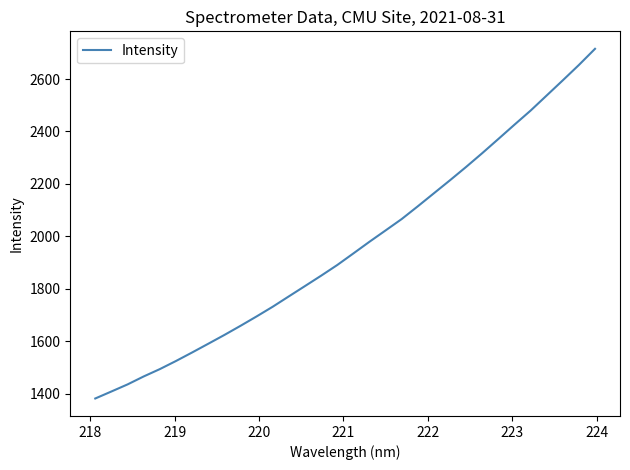

What is the difference between the maximum and minimum values?

1334.1